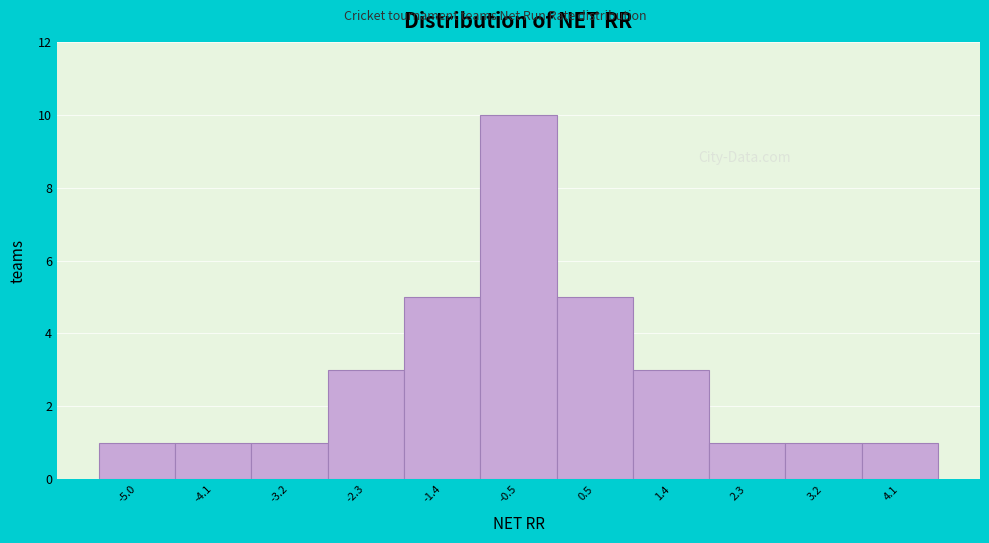

Reading left to right, transcribe all the data shown in this chart.

1	1	1	3	5	10	5	3	1	1	1